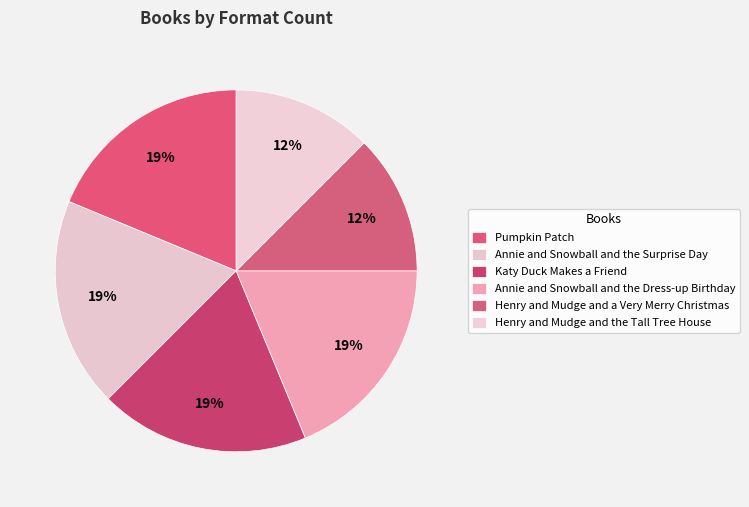

How many segments does this pie chart have?

6